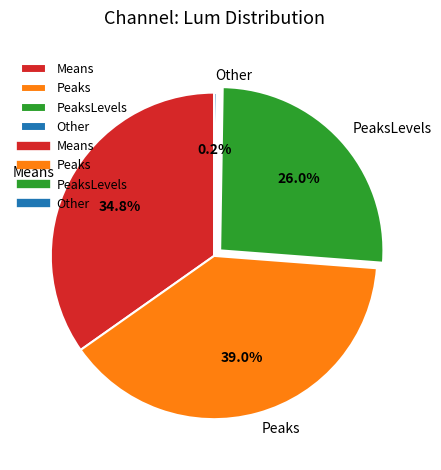

True or false: Peaks accounts for 39% of the total.

True